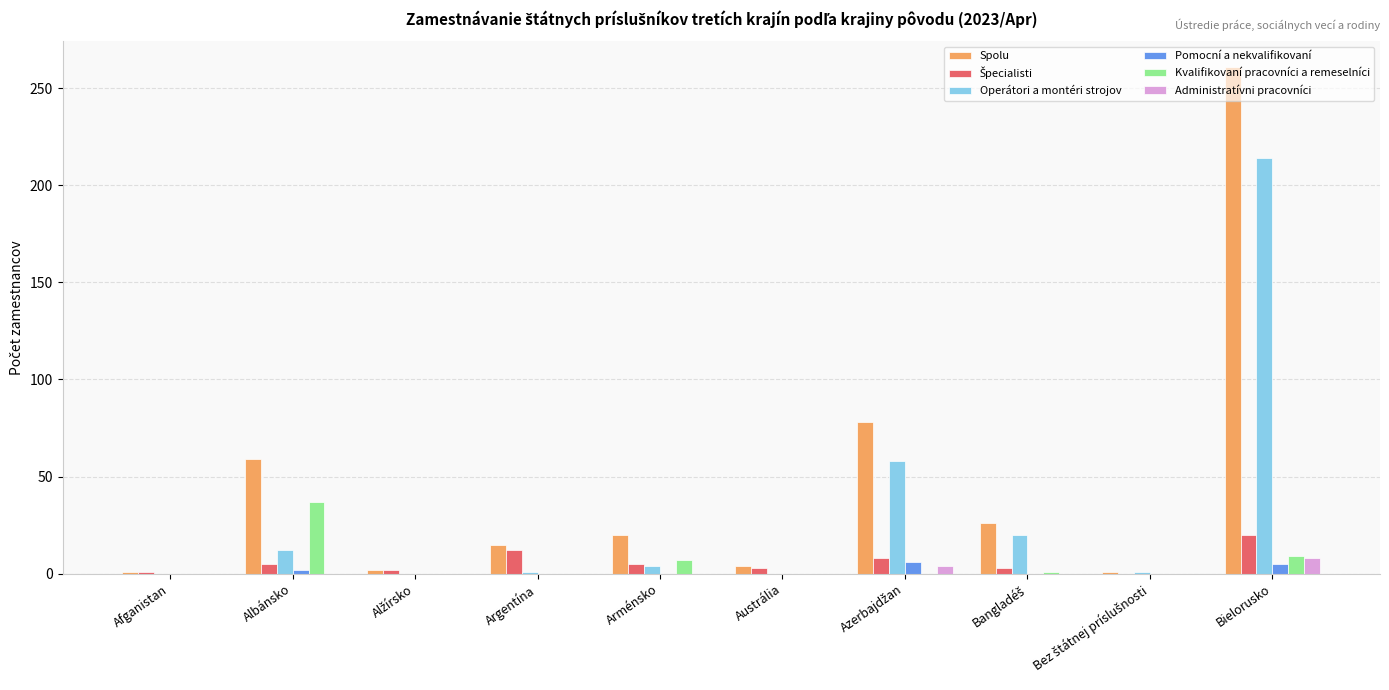

Which series has the largest total across all categories?

Spolu